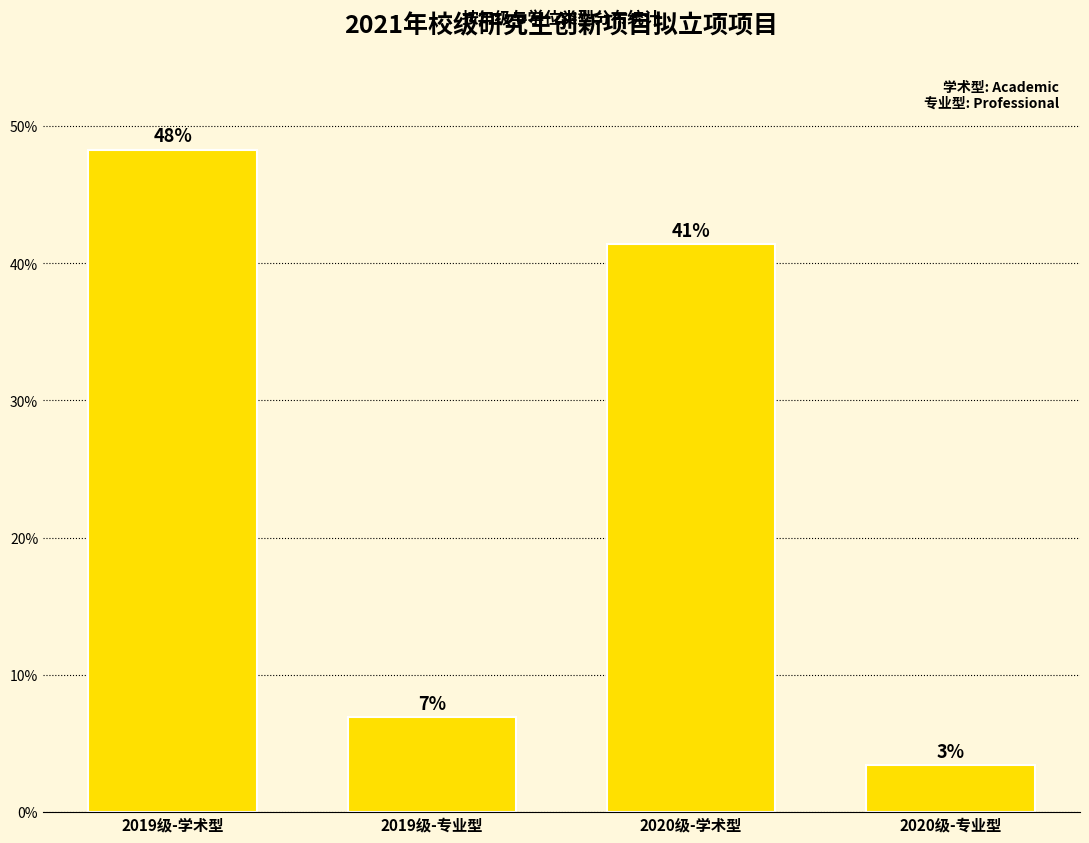

What position from the right is 2020级-专业型?

1